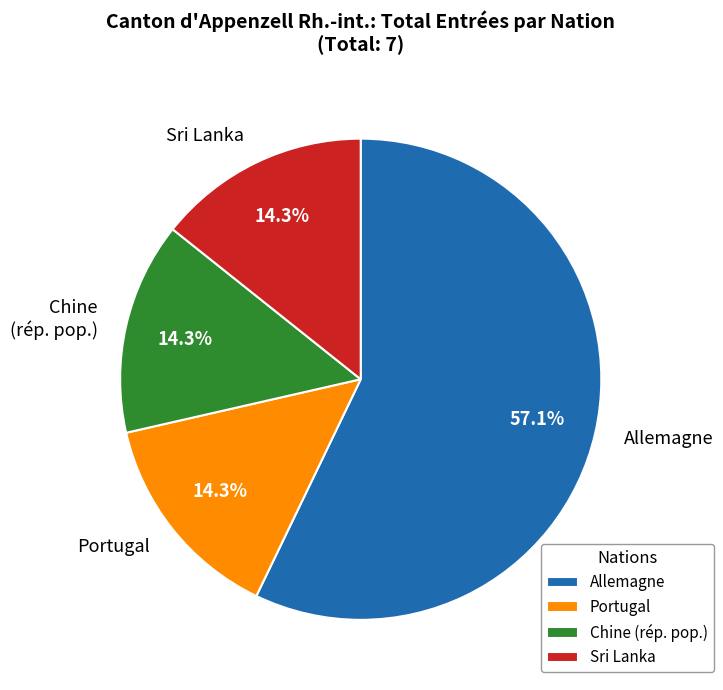

Does any single category account for the majority?

Yes